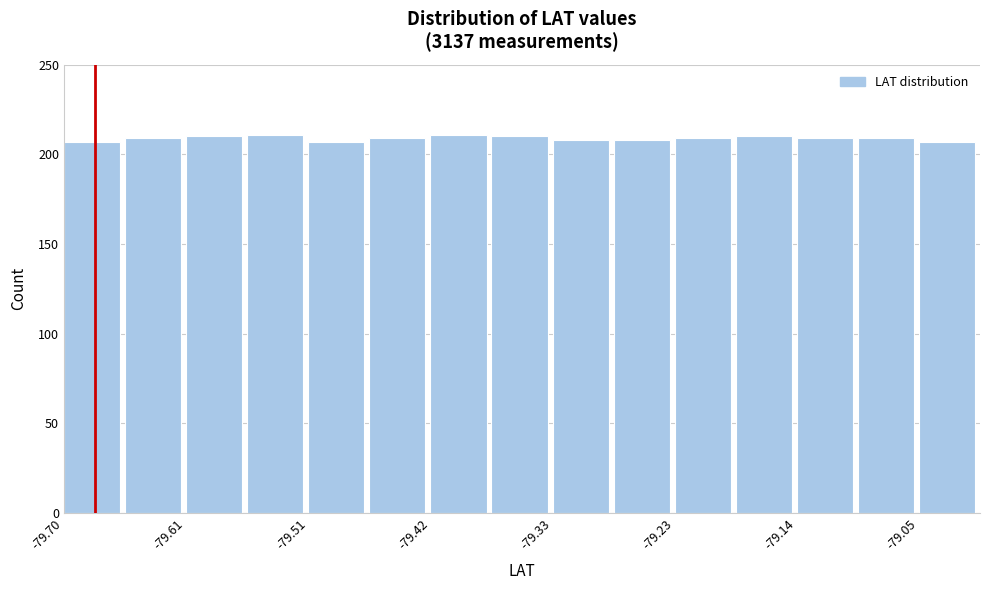

What is the height of the bar covering -79.05 to -79.00 on the x-axis? Neither the bar edges nor the heights are printed on the chart, so give them approximately, as read against the axes.

205